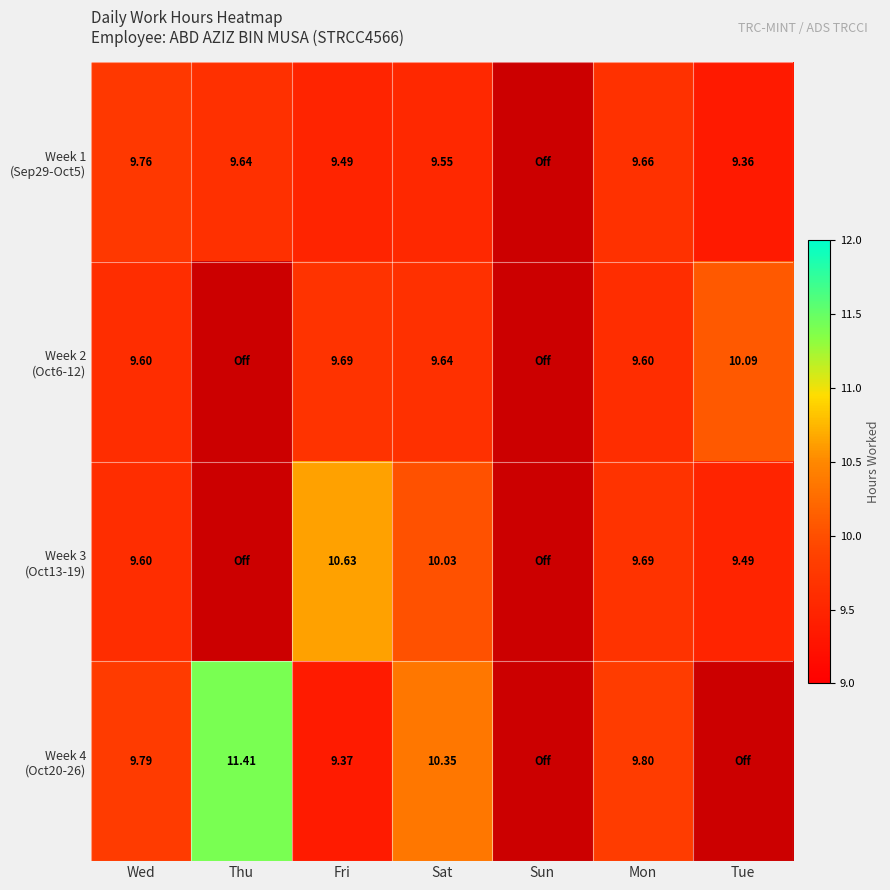

How many series are shown in this chart?

4